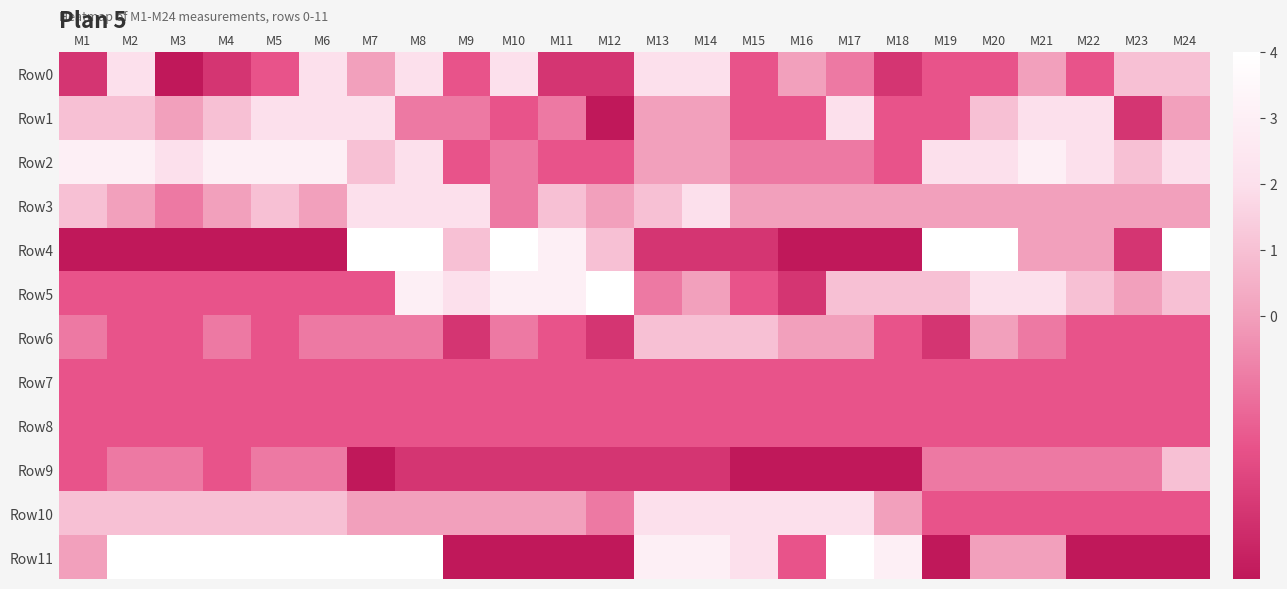

Reading left to right, transcribe all the data shown in this chart.

Row0: M1=-3	M2=2	M3=-4	M4=-3	M5=-2	M6=2	M7=0	M8=2	M9=-2	M10=2	M11=-3	M12=-3	M13=2	M14=2	M15=-2	M16=0	M17=-1	M18=-3	M19=-2	M20=-2	M21=0	M22=-2	M23=1	M24=1
Row1: M1=1	M2=1	M3=0	M4=1	M5=2	M6=2	M7=2	M8=-1	M9=-1	M10=-2	M11=-1	M12=-4	M13=0	M14=0	M15=-2	M16=-2	M17=2	M18=-2	M19=-2	M20=1	M21=2	M22=2	M23=-3	M24=0
Row2: M1=3	M2=3	M3=2	M4=3	M5=3	M6=3	M7=1	M8=2	M9=-2	M10=-1	M11=-2	M12=-2	M13=0	M14=0	M15=-1	M16=-1	M17=-1	M18=-2	M19=2	M20=2	M21=3	M22=2	M23=1	M24=2
Row3: M1=1	M2=0	M3=-1	M4=0	M5=1	M6=0	M7=2	M8=2	M9=2	M10=-1	M11=1	M12=0	M13=1	M14=2	M15=0	M16=0	M17=0	M18=0	M19=0	M20=0	M21=0	M22=0	M23=0	M24=0
Row4: M1=-4	M2=-4	M3=-4	M4=-4	M5=-4	M6=-4	M7=4	M8=4	M9=1	M10=4	M11=3	M12=1	M13=-3	M14=-3	M15=-3	M16=-4	M17=-4	M18=-4	M19=4	M20=4	M21=0	M22=0	M23=-3	M24=4
Row5: M1=-2	M2=-2	M3=-2	M4=-2	M5=-2	M6=-2	M7=-2	M8=3	M9=2	M10=3	M11=3	M12=4	M13=-1	M14=0	M15=-2	M16=-3	M17=1	M18=1	M19=1	M20=2	M21=2	M22=1	M23=0	M24=1
Row6: M1=-1	M2=-2	M3=-2	M4=-1	M5=-2	M6=-1	M7=-1	M8=-1	M9=-3	M10=-1	M11=-2	M12=-3	M13=1	M14=1	M15=1	M16=0	M17=0	M18=-2	M19=-3	M20=0	M21=-1	M22=-2	M23=-2	M24=-2
Row7: M1=-2	M2=-2	M3=-2	M4=-2	M5=-2	M6=-2	M7=-2	M8=-2	M9=-2	M10=-2	M11=-2	M12=-2	M13=-2	M14=-2	M15=-2	M16=-2	M17=-2	M18=-2	M19=-2	M20=-2	M21=-2	M22=-2	M23=-2	M24=-2
Row8: M1=-2	M2=-2	M3=-2	M4=-2	M5=-2	M6=-2	M7=-2	M8=-2	M9=-2	M10=-2	M11=-2	M12=-2	M13=-2	M14=-2	M15=-2	M16=-2	M17=-2	M18=-2	M19=-2	M20=-2	M21=-2	M22=-2	M23=-2	M24=-2
Row9: M1=-2	M2=-1	M3=-1	M4=-2	M5=-1	M6=-1	M7=-4	M8=-3	M9=-3	M10=-3	M11=-3	M12=-3	M13=-3	M14=-3	M15=-4	M16=-4	M17=-4	M18=-4	M19=-1	M20=-1	M21=-1	M22=-1	M23=-1	M24=1
Row10: M1=1	M2=1	M3=1	M4=1	M5=1	M6=1	M7=0	M8=0	M9=0	M10=0	M11=0	M12=-1	M13=2	M14=2	M15=2	M16=2	M17=2	M18=0	M19=-2	M20=-2	M21=-2	M22=-2	M23=-2	M24=-2
Row11: M1=0	M2=4	M3=4	M4=4	M5=4	M6=4	M7=4	M8=4	M9=-4	M10=-4	M11=-4	M12=-4	M13=3	M14=3	M15=2	M16=-2	M17=4	M18=3	M19=-4	M20=0	M21=0	M22=-4	M23=-4	M24=-4